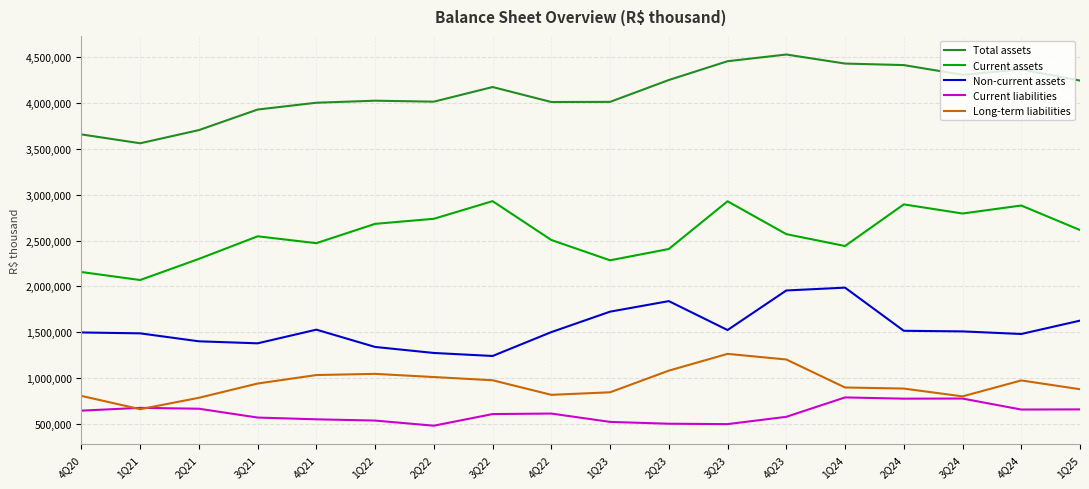

The value of Current liabilities at 4Q24 is 938600. True or false?

False